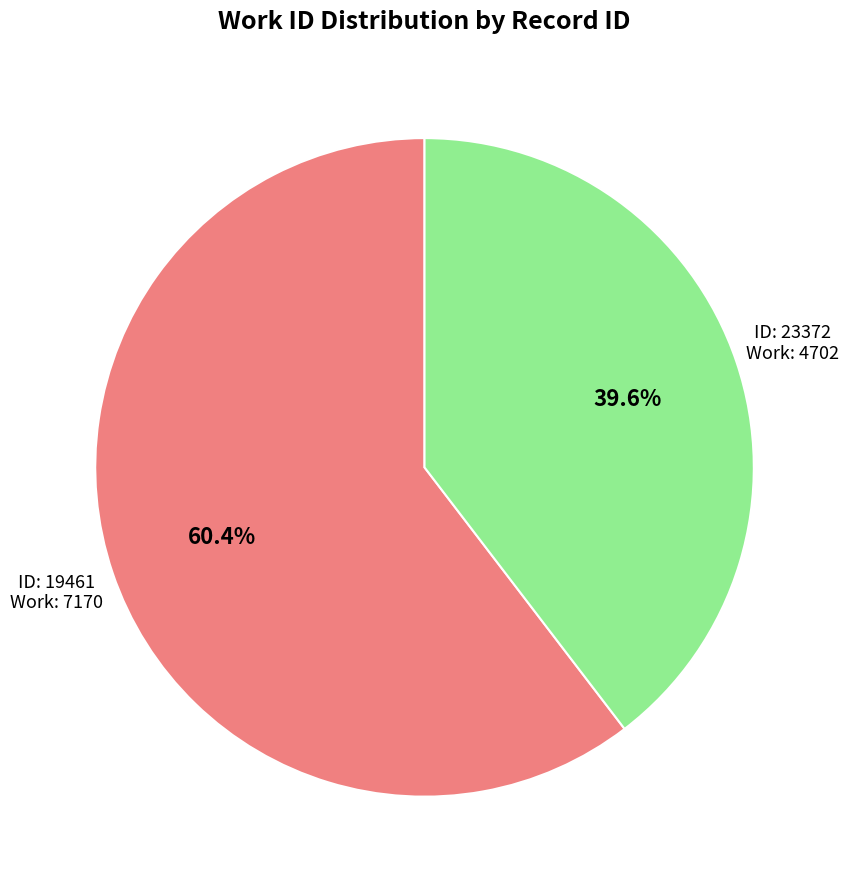

Does any single category account for the majority?

Yes